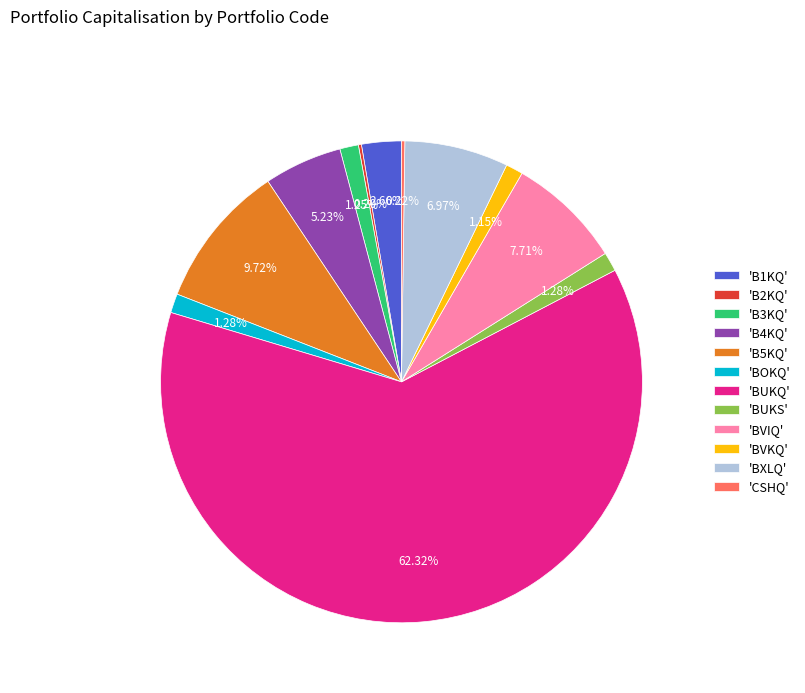

Between 'BVKQ' and 'BVIQ', which is larger?

'BVIQ'